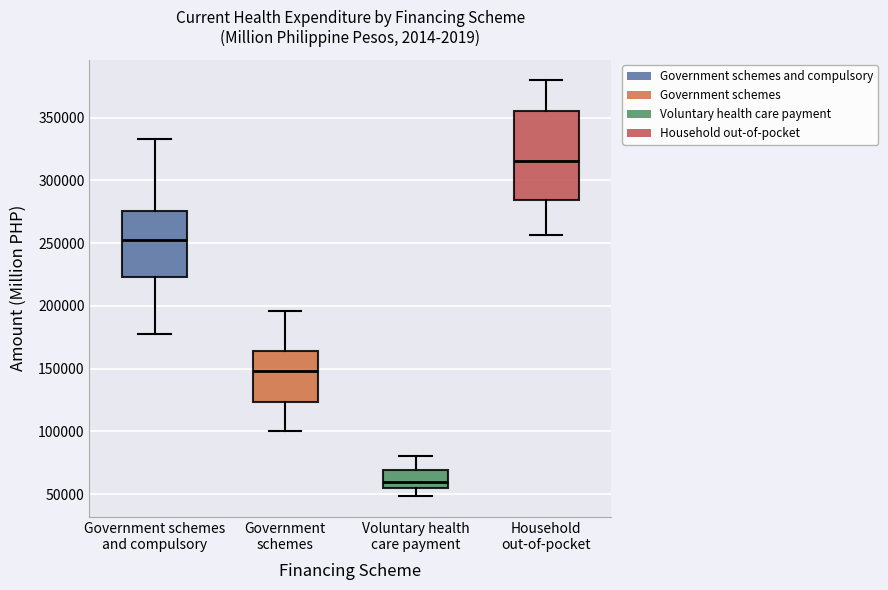

Which box's median line is the lowest?

Voluntary health care payment